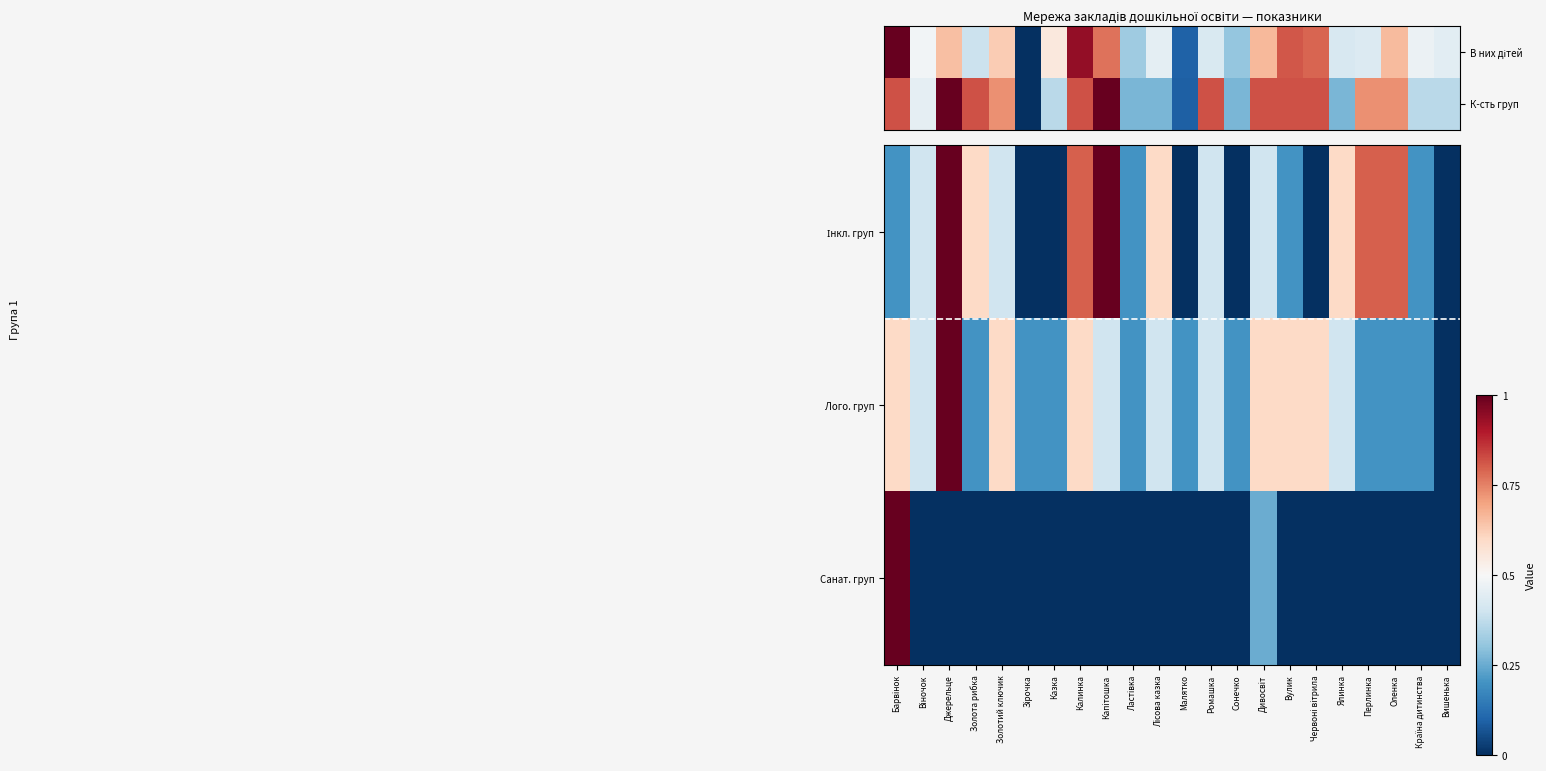

List the labels in order of Лого. груп value, smallest first.

Вишенька, Золота рибка, Зірочка, Казка, Ластівка, Малятко, Сонечко, Перлинка, Оленка, Країна дитинства, Віночок, Капітошка, Лісова казка, Ромашка, Ялинка, Барвінок, Золотий ключик, Калинка, Дивосвіт, Вулик, Червоні вітрила, Джерельце